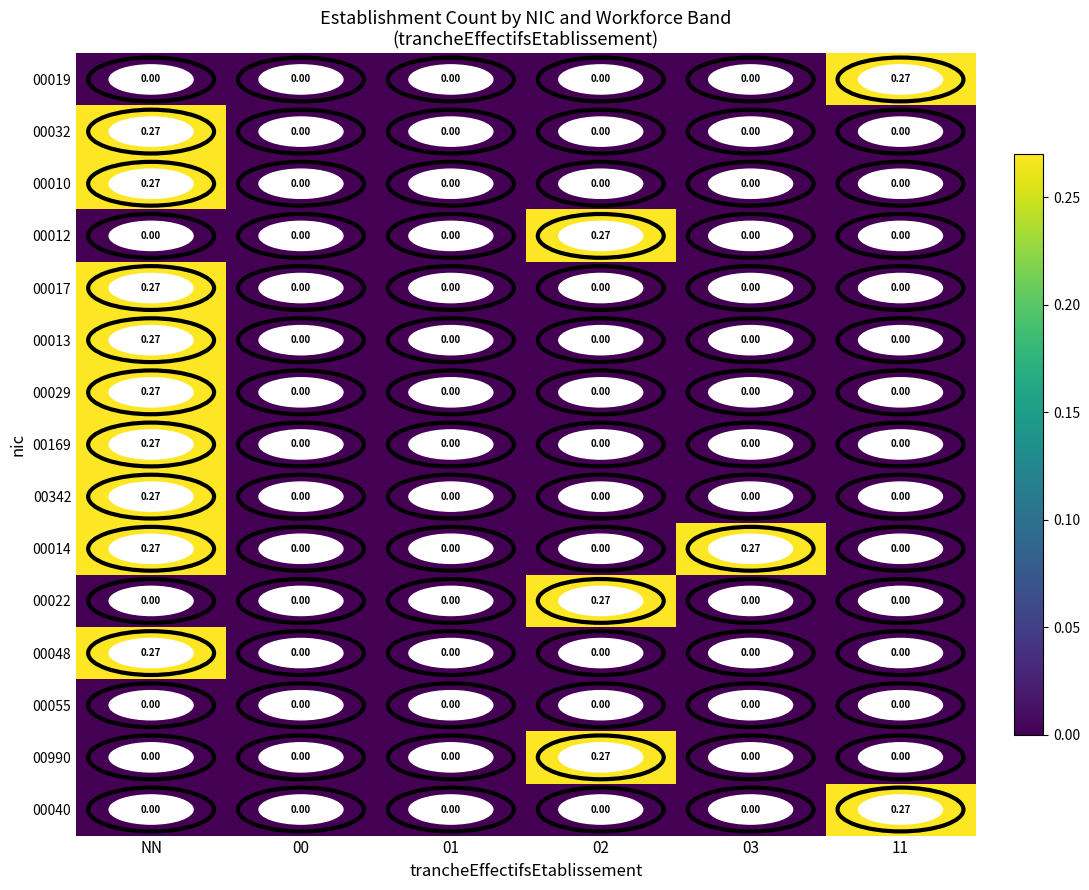

At which category is the sum across all series the highest?

NN